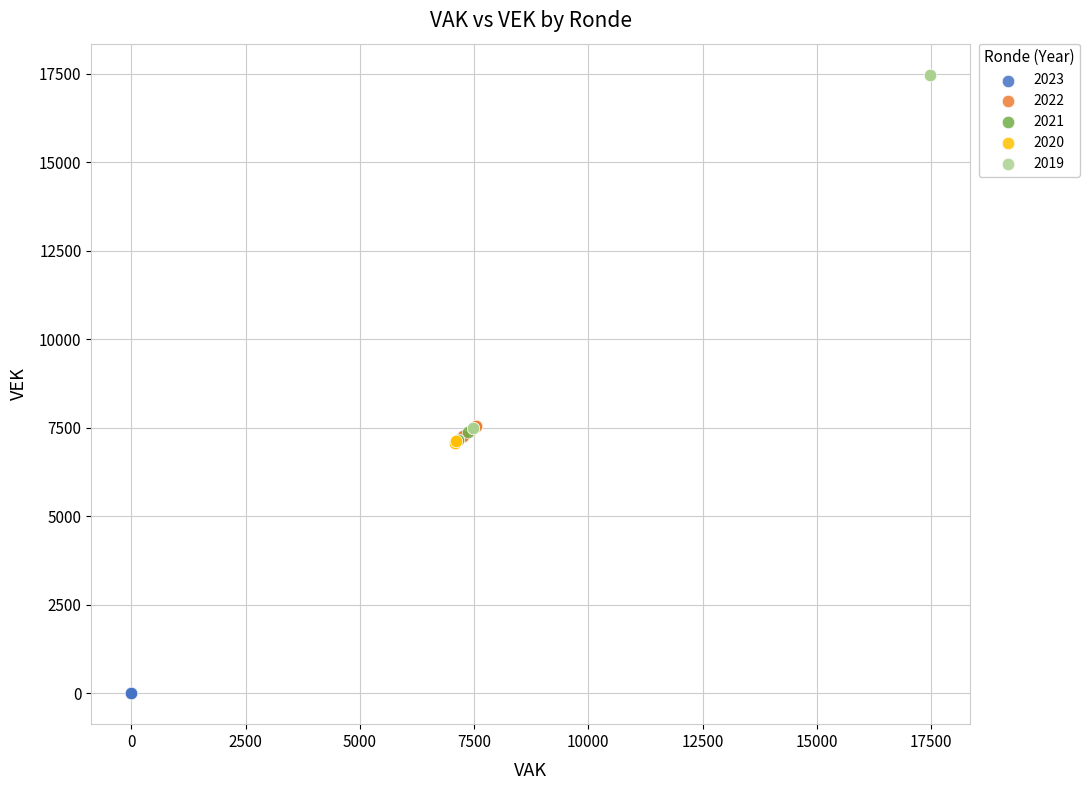

Which series contains the highest Y value?

2019